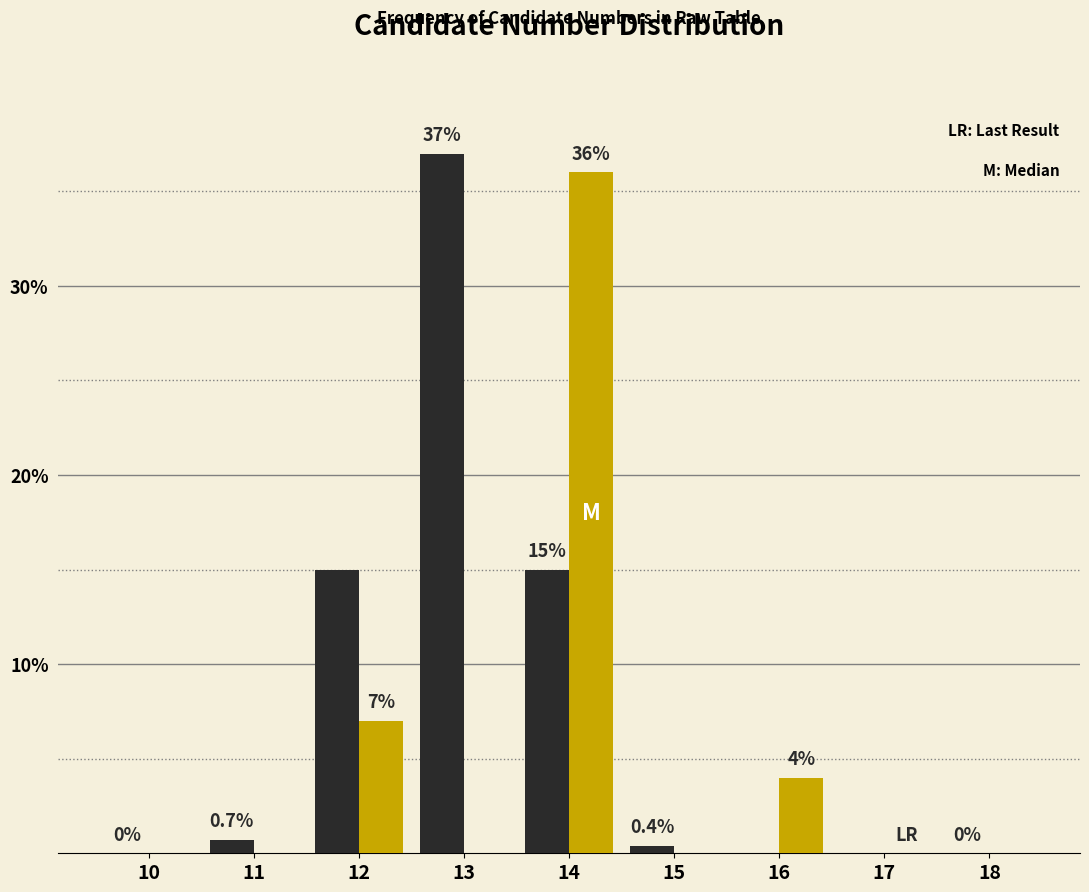

What is the maximum value shown in the chart?

37.0